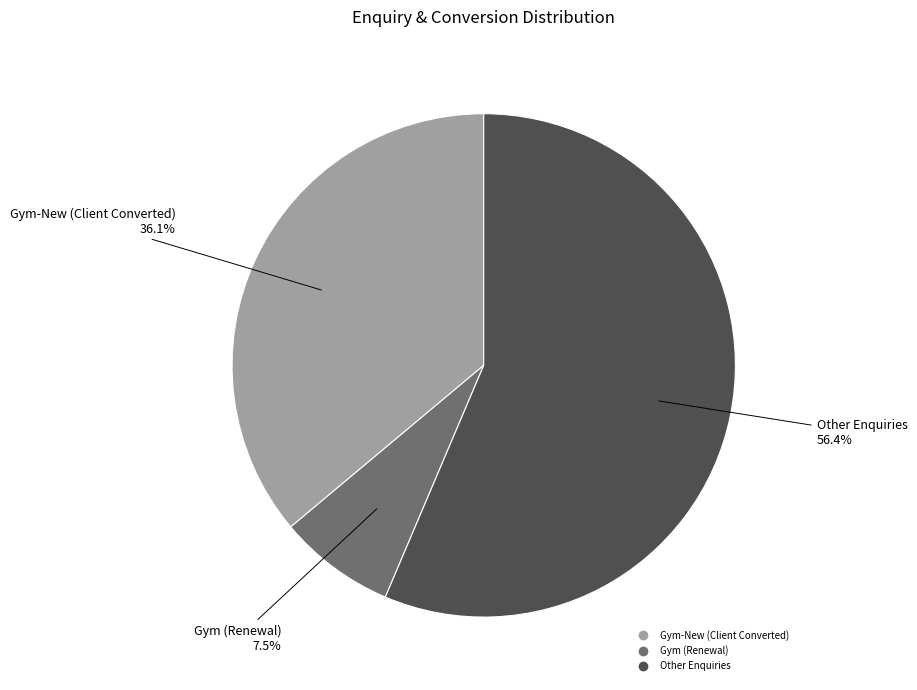

How many segments does this pie chart have?

3